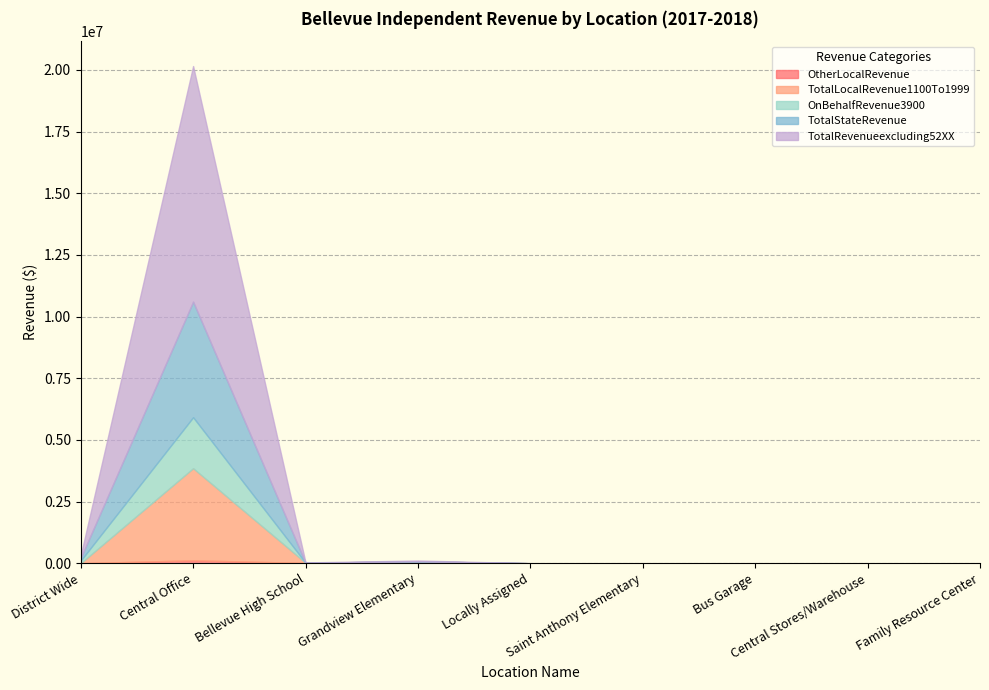

How many distinct data groups are displayed?

5